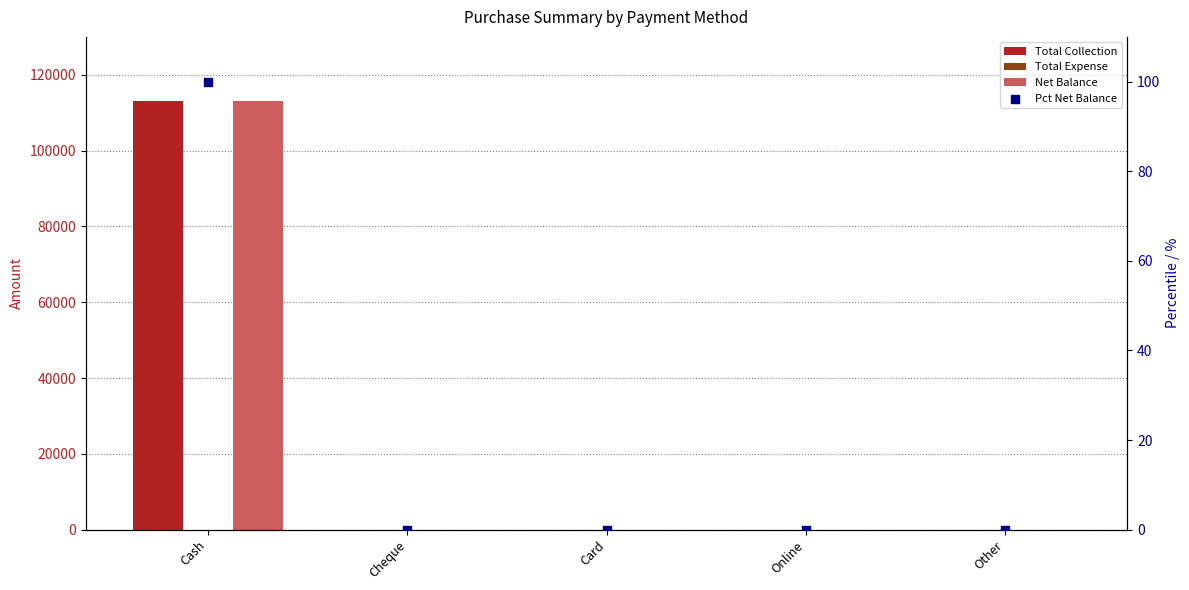

Which series has the widest spread of Y values?

Total Collection